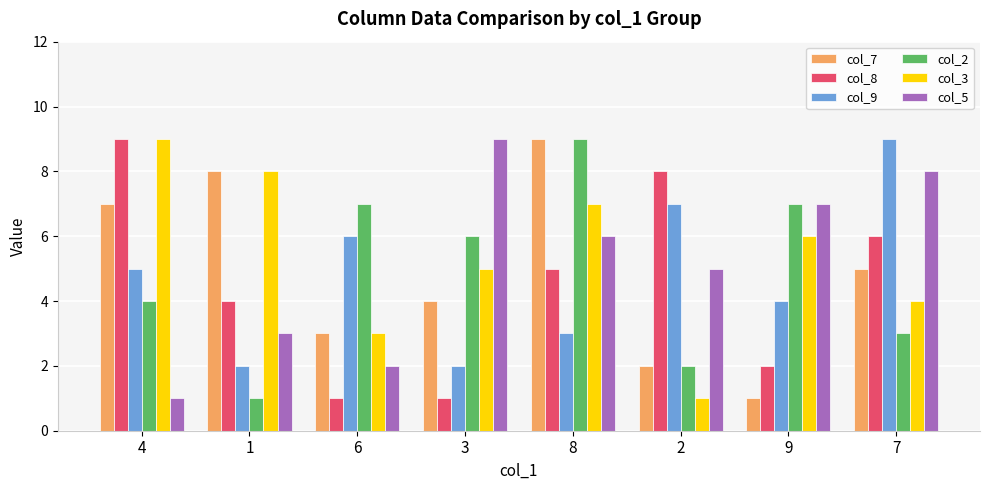

Between 8 and 9, which series saw the biggest shift?

col_7